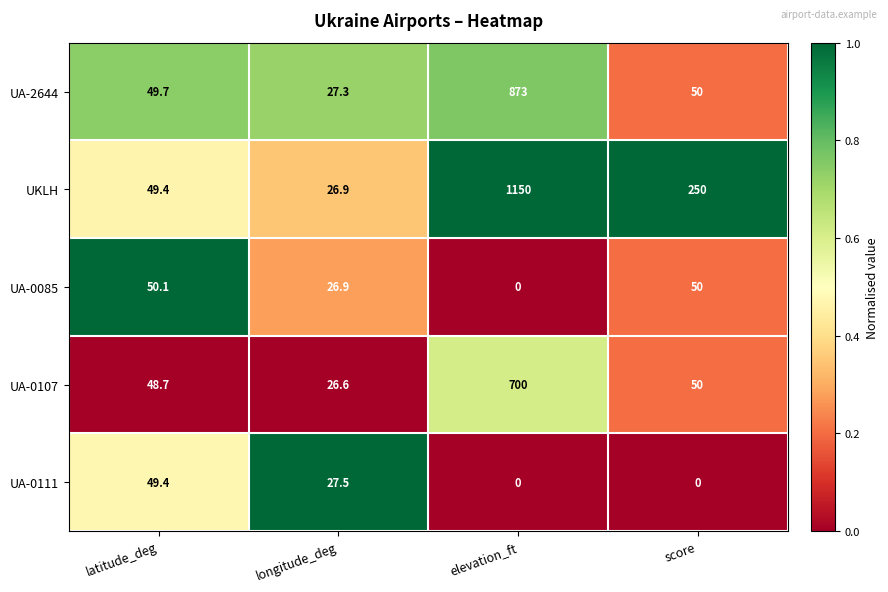

What is the spread (max minus min) of values at score?

250.0